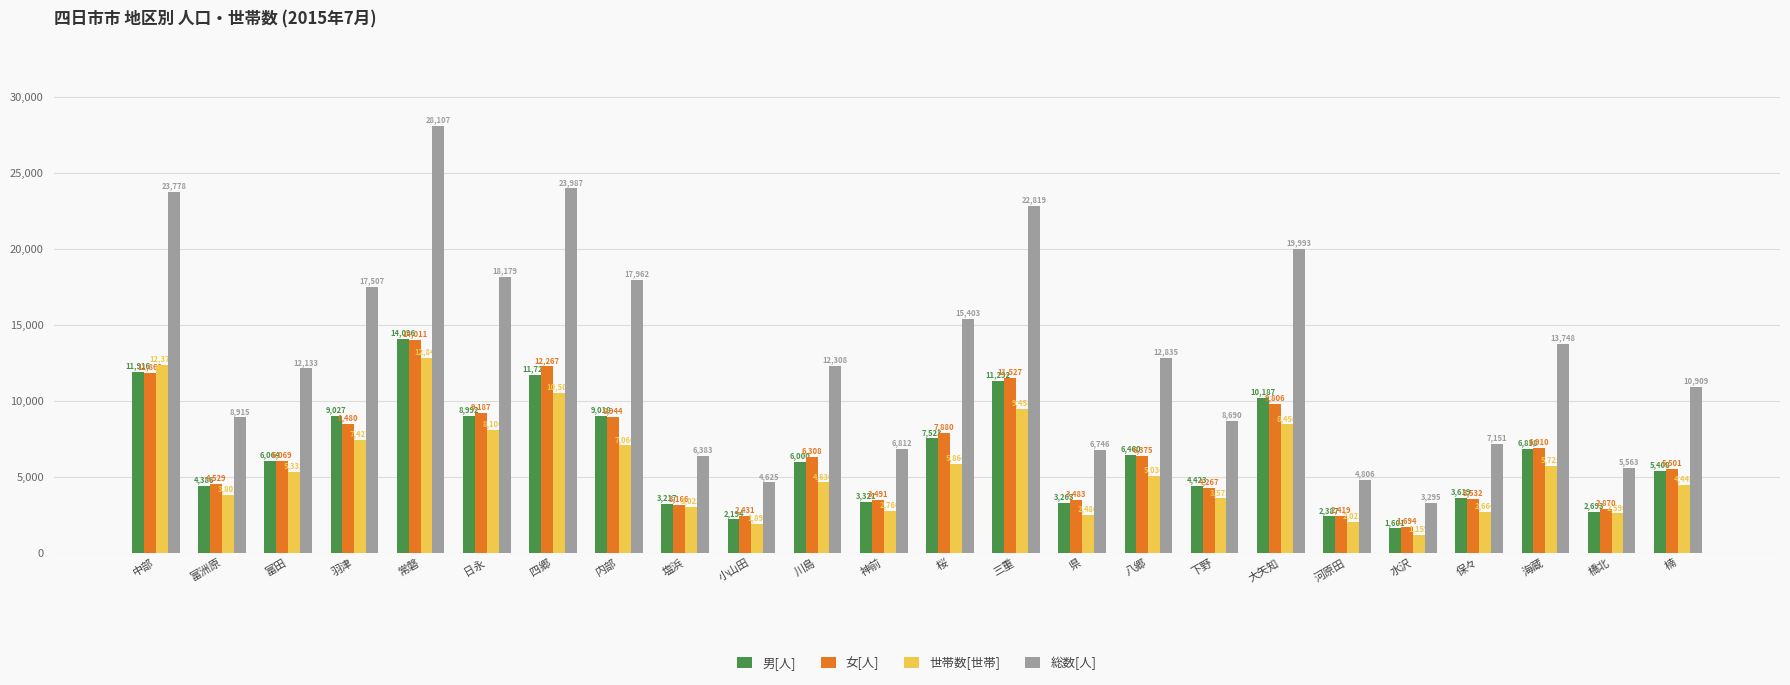

Does the chart contain stacked bars?

No